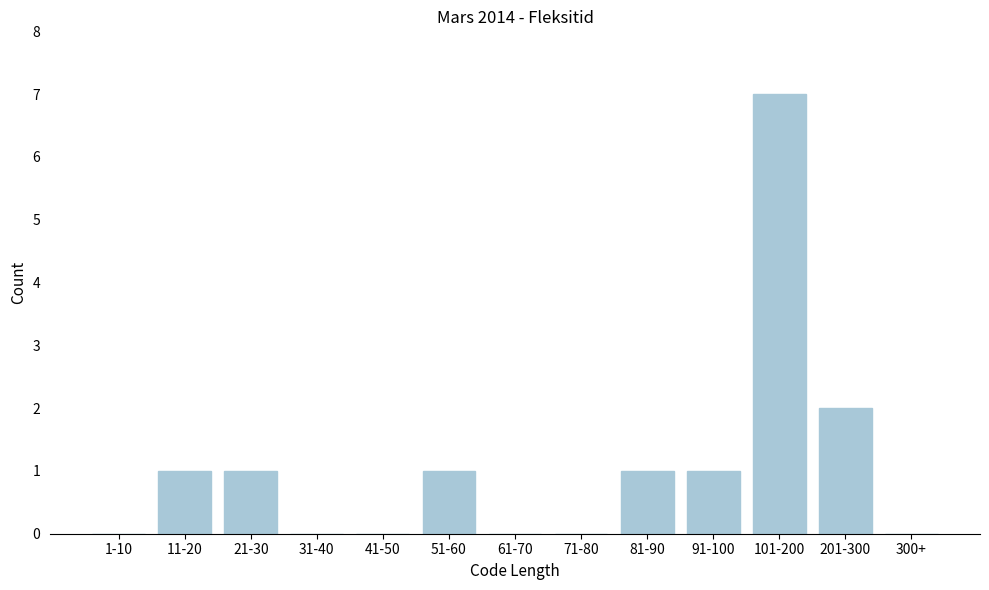

Reading left to right, list all the values displayed in this chart.

1-10=0	11-20=1	21-30=1	31-40=0	41-50=0	51-60=1	61-70=0	71-80=0	81-90=1	91-100=1	101-200=7	201-300=2	300+=0